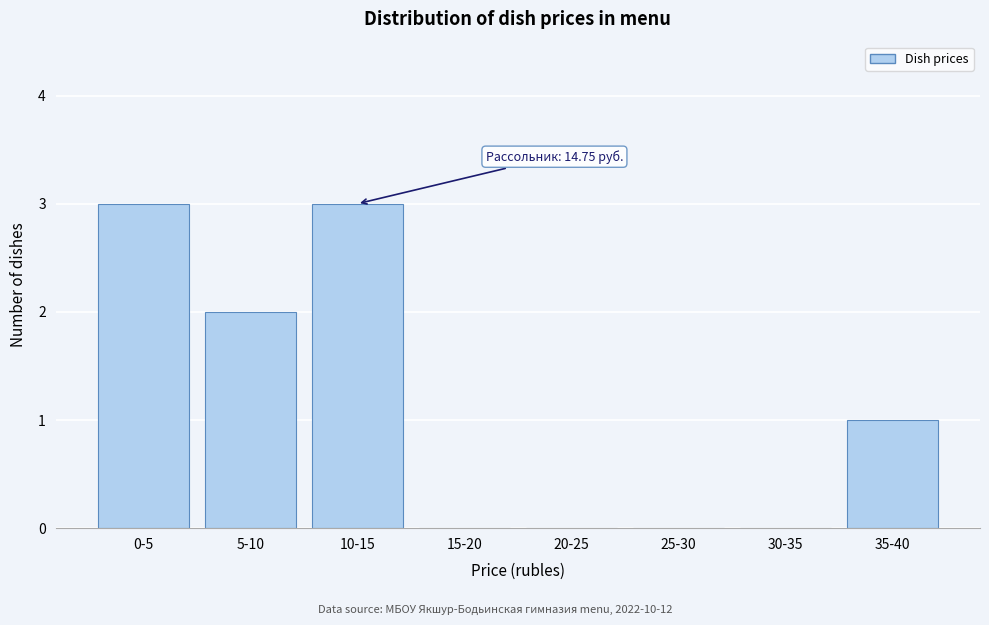

Reading left to right, what are all the values shown in this chart?

0-5=3	5-10=2	10-15=3	15-20=0	20-25=0	25-30=0	30-35=0	35-40=1